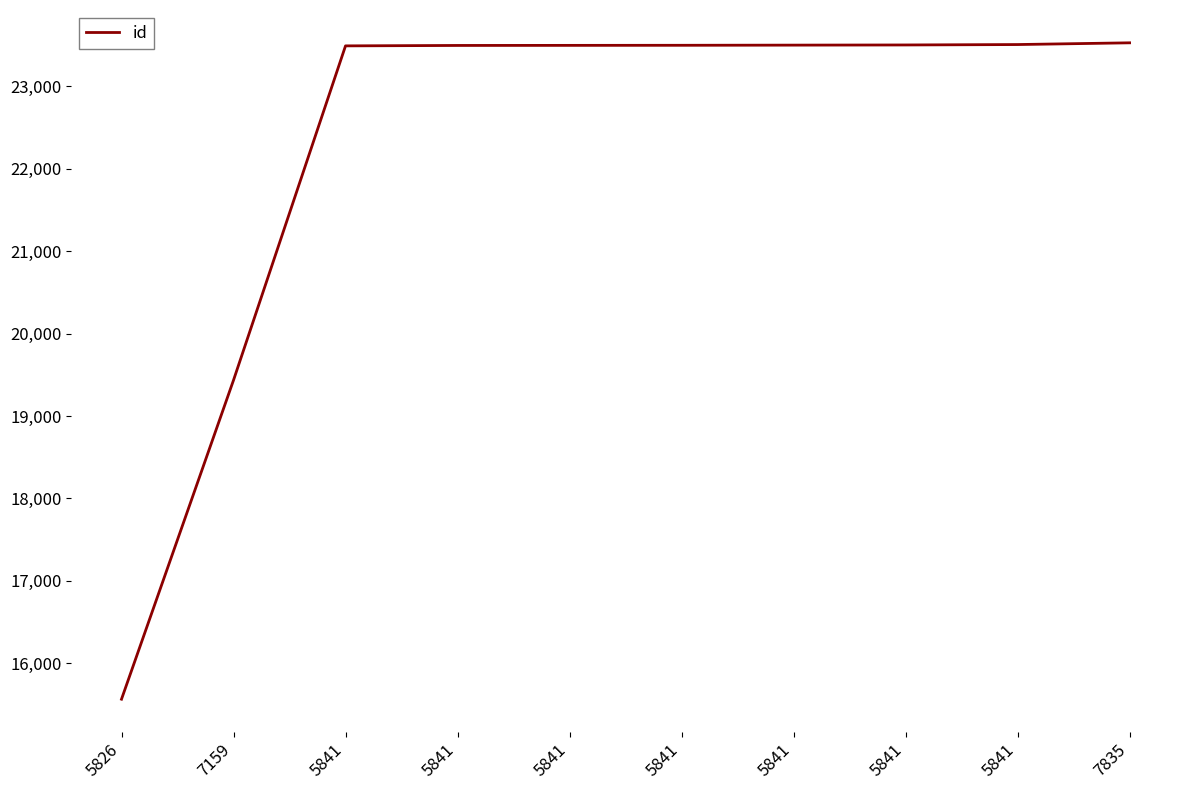

Rank the categories by value from highest to lowest.

7835, 5841, 5841, 5841, 5841, 5841, 5841, 5841, 7159, 5826